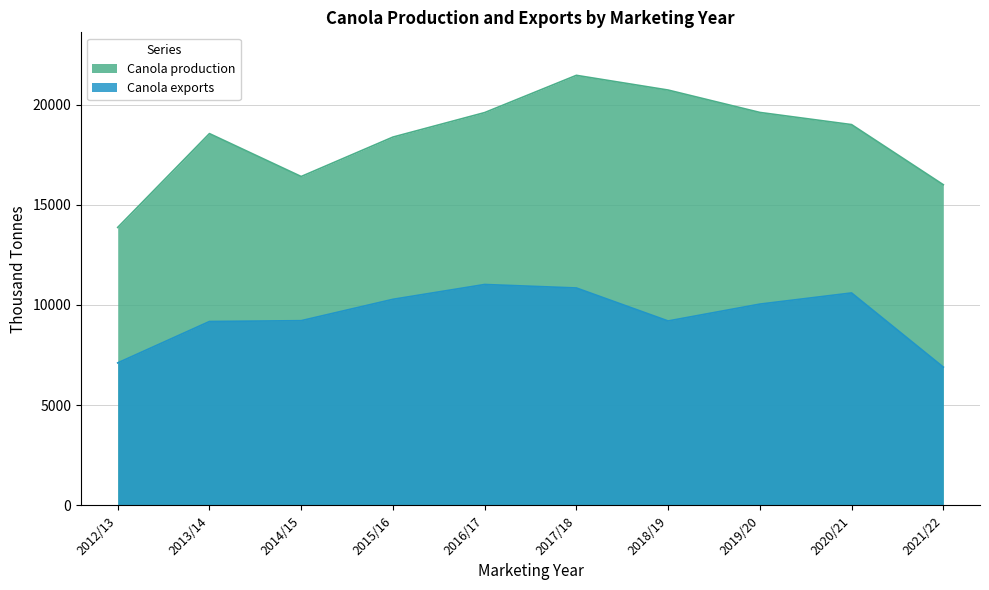

Reading right to left, transcribe all the data shown in this chart.

Canola production: 2021/22=16000	2020/21=19000	2019/20=19607	2018/19=20724	2017/18=21458	2016/17=19599	2015/16=18377	2014/15=16410	2013/14=18551	2012/13=13869
Canola exports: 2021/22=6900	2020/21=10600	2019/20=10043	2018/19=9202	2017/18=10848	2016/17=11022	2015/16=10282	2014/15=9216	2013/14=9175	2012/13=7110